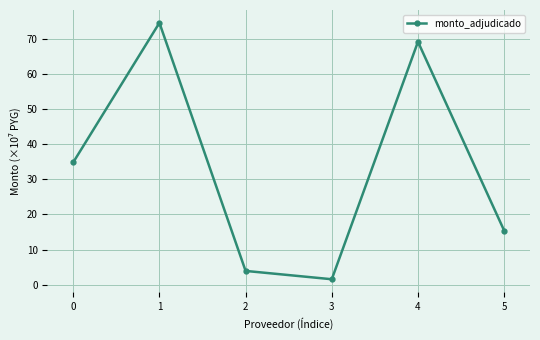

What is the value of the 1st point from the left?

34.8